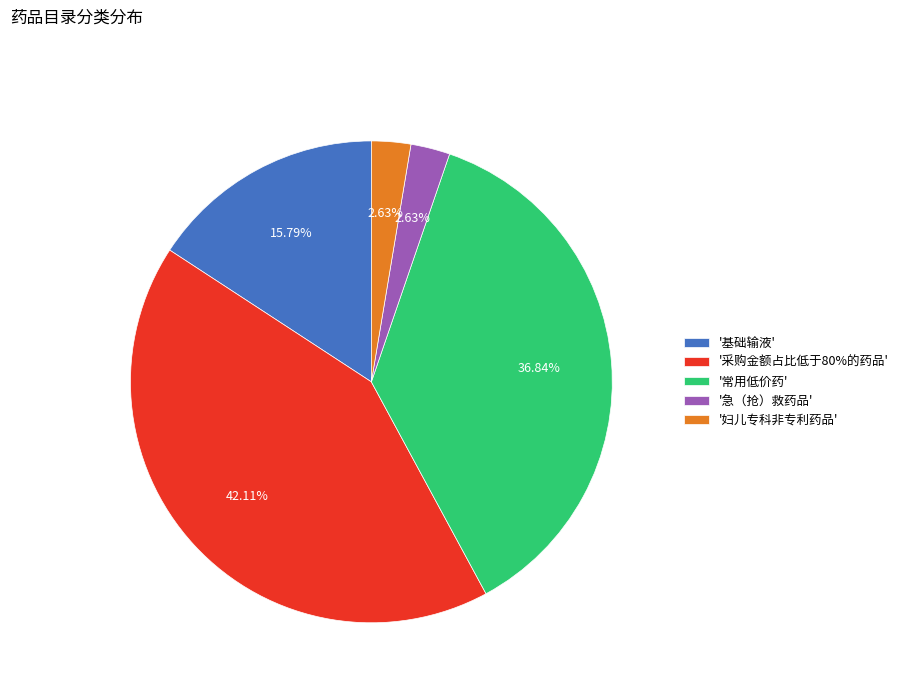

Count the number of slices in the pie.

5